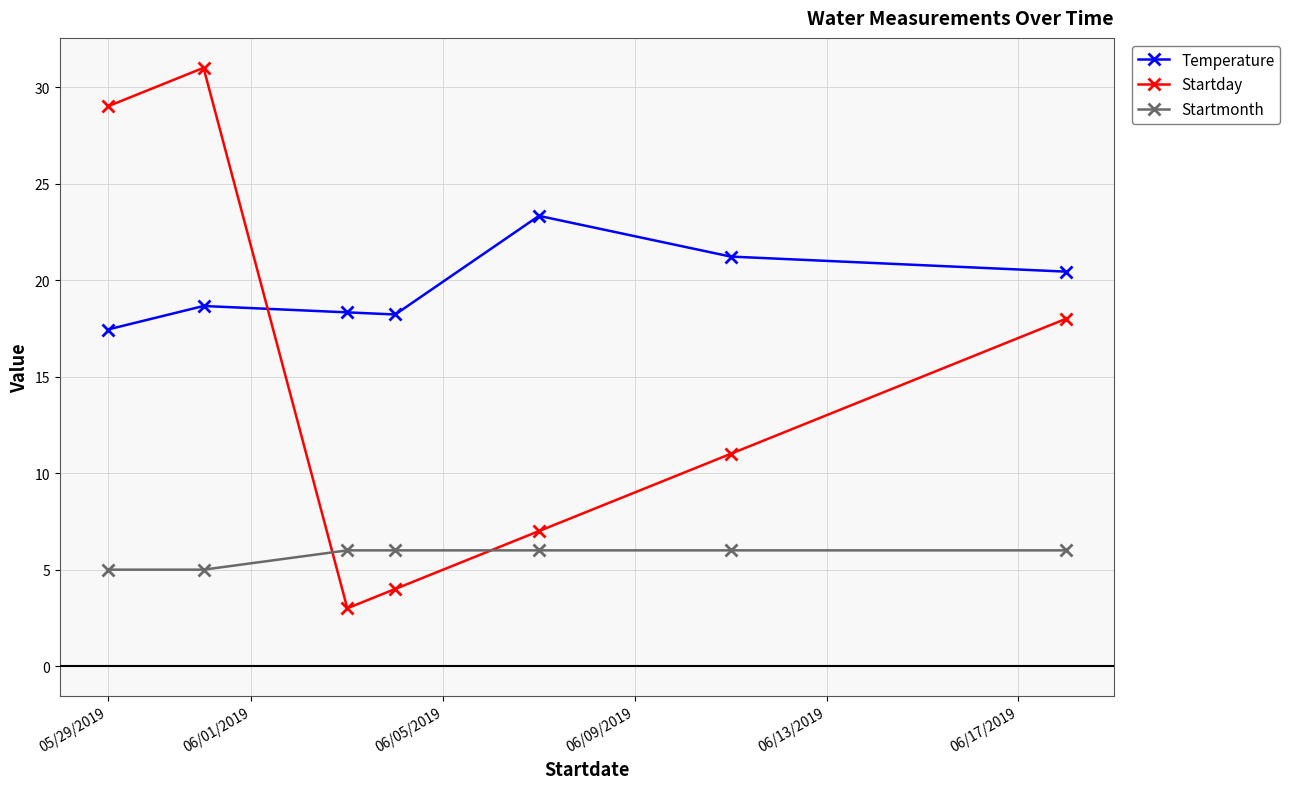

What is the smallest value displayed?

3.0